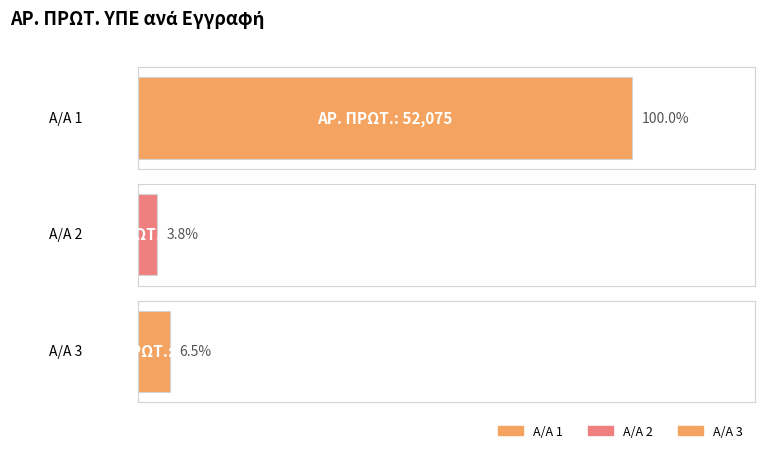

Reading left to right, what are all the values shown in this chart?

1=52075	2=1966	3=3368